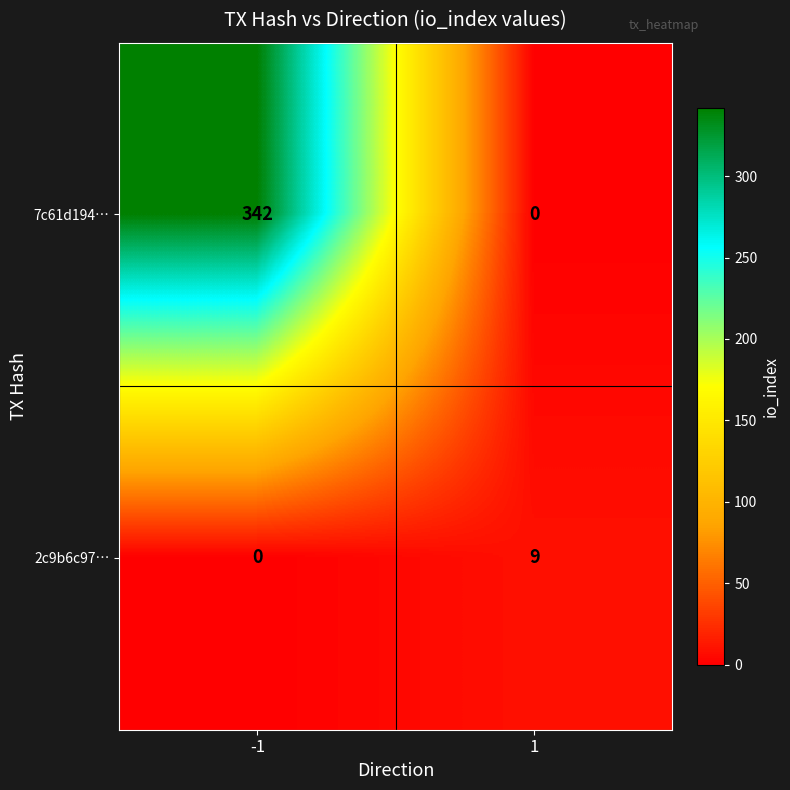

Rank the series by their average value, from lowest to highest.

2c9b6c97…, 7c61d194…